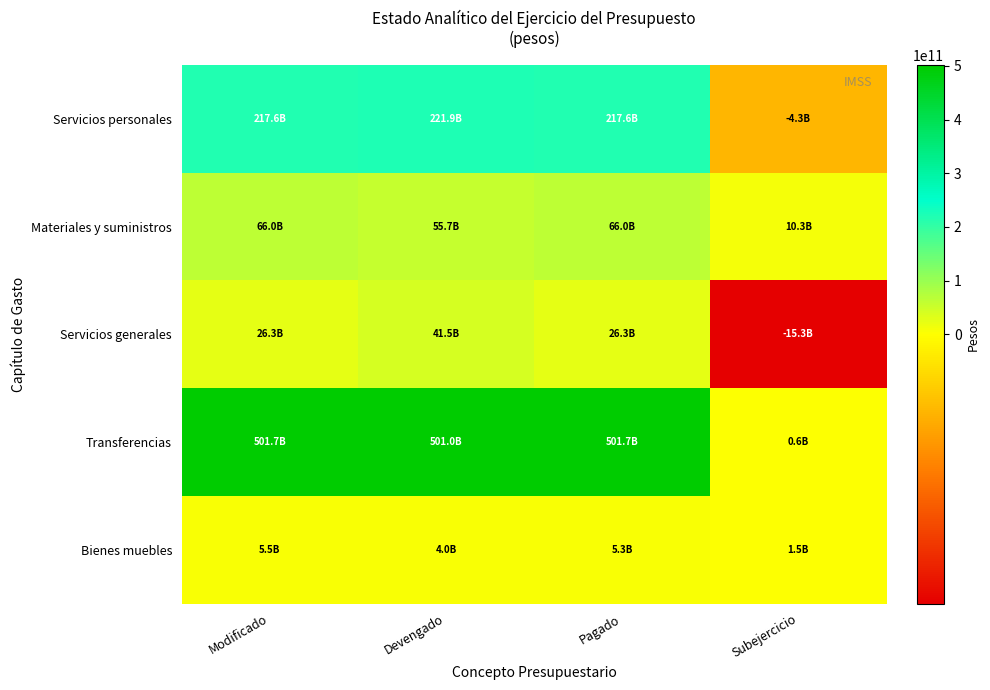

Which series has the largest total across all categories?

Transferencias